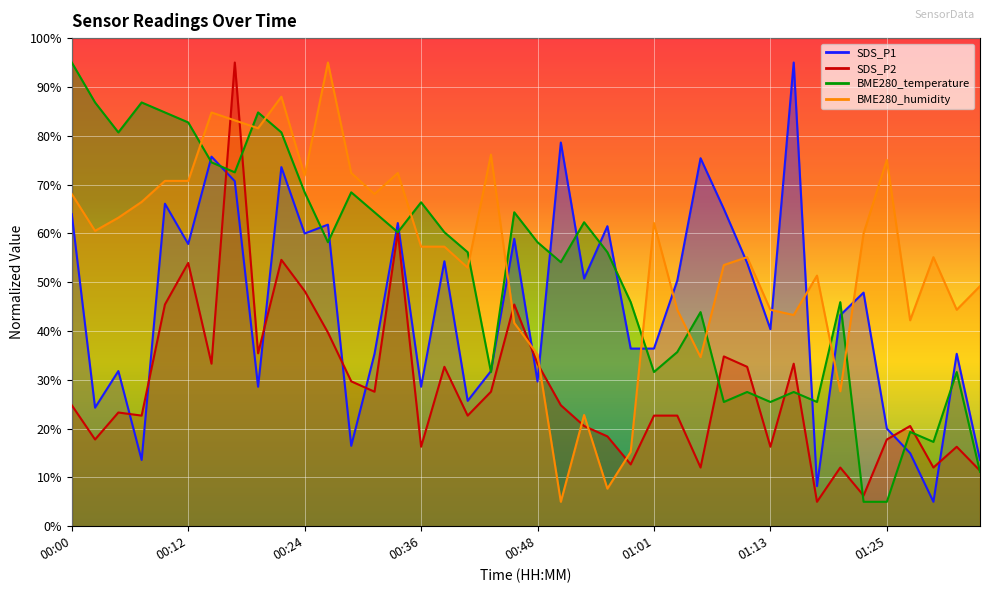

The SDS_P2 series shows 5.2 at 00:02. True or false?

False